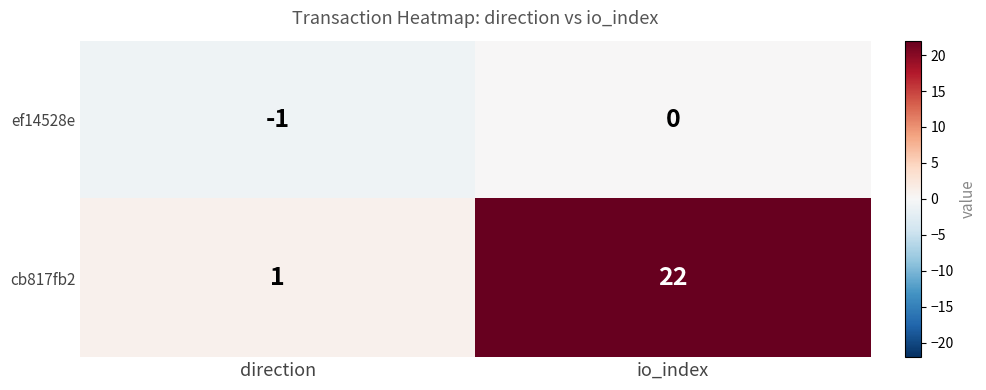

Which category has the highest value across all series?

io_index